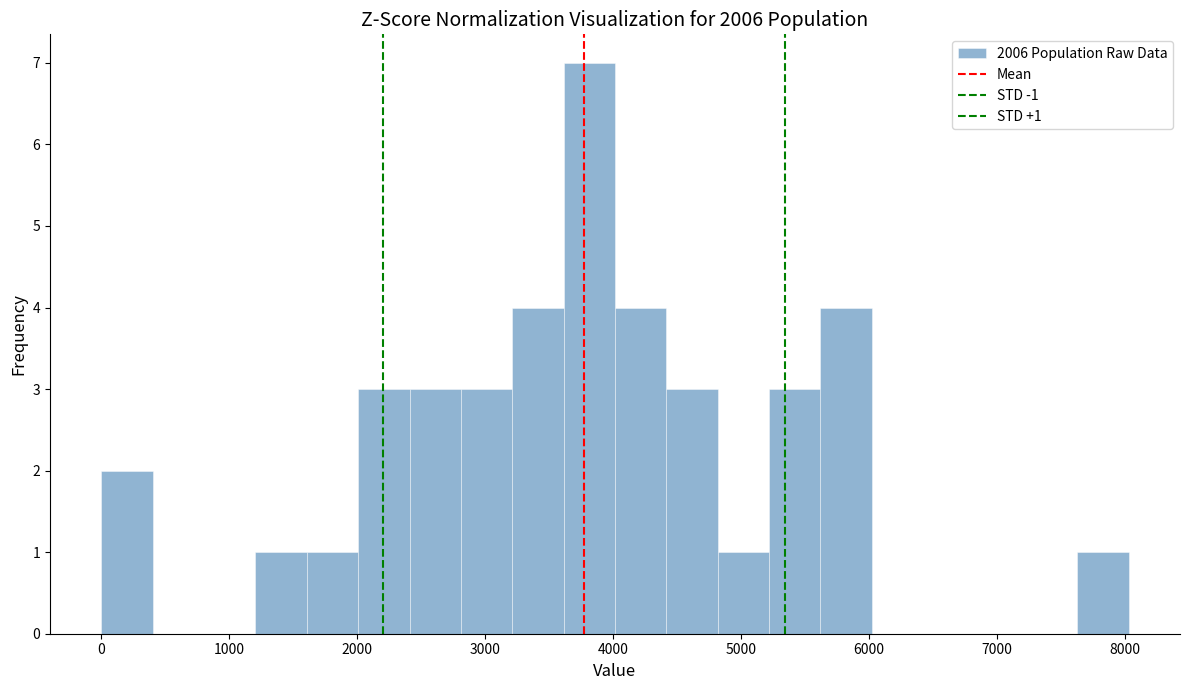

Over which range of the x-axis is the bar tallest?

3600 to 4000